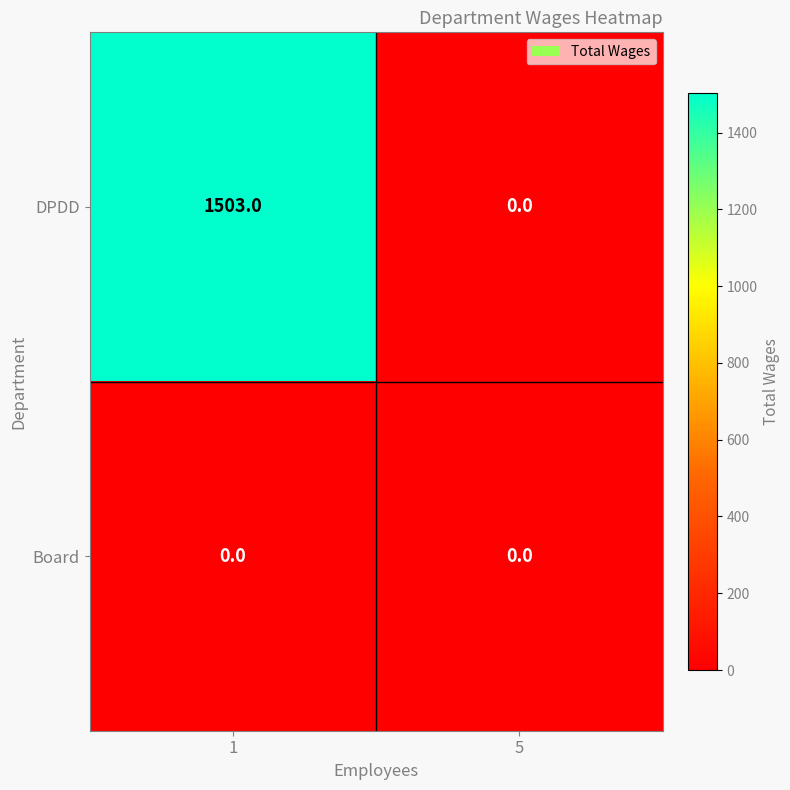

What is the highest value of the DPDD series?

1503